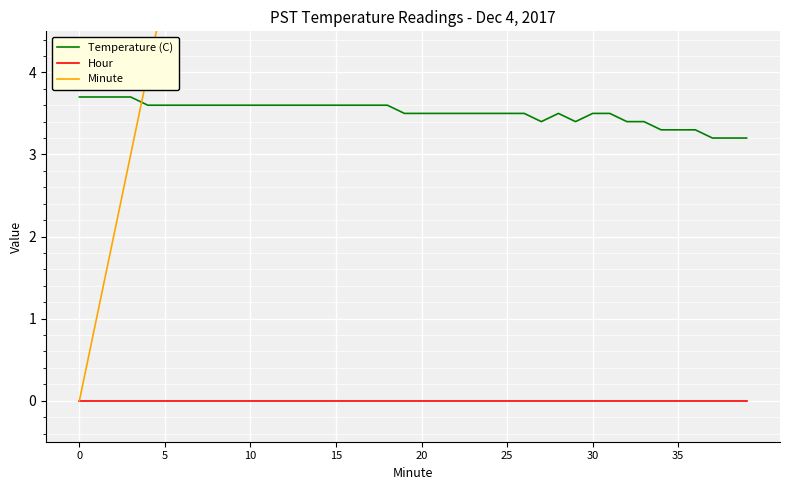

True or false: Temperature (C) and Hour intersect in this chart.

False